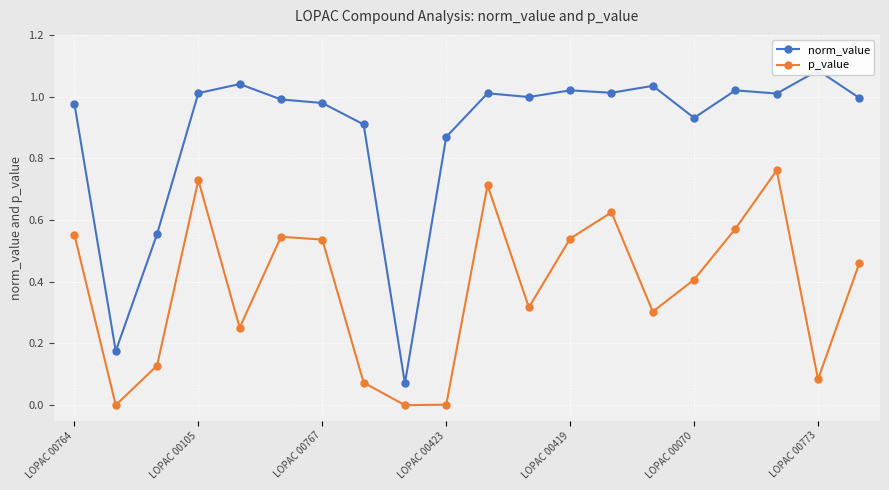

In p_value, how many points are higher than both neighbors (excluding endpoints)?

5